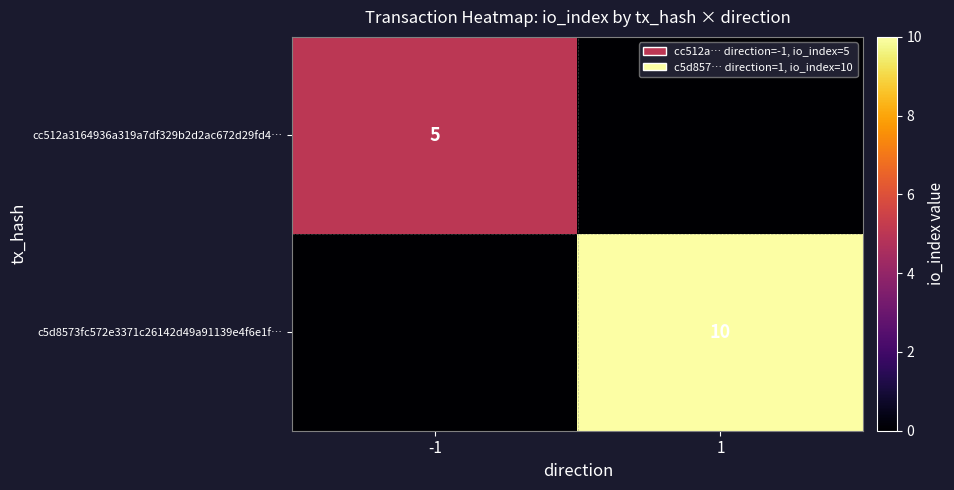

Is it true that cc512a3164936a319a7df329b2d2ac672d29fd4… equals 2 at -1?

False